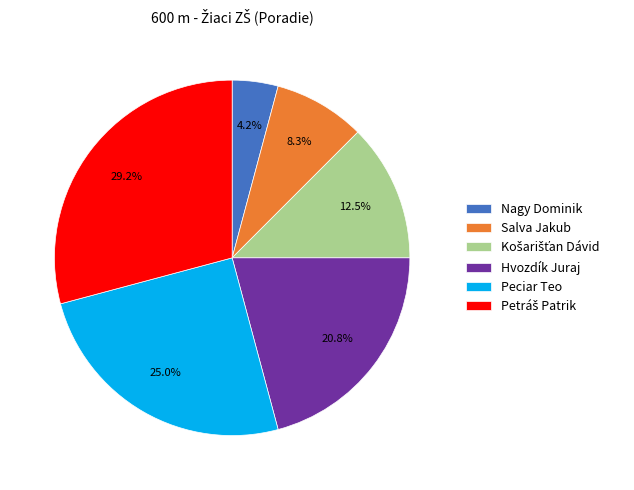

What is the smallest slice in the pie chart?

Nagy Dominik